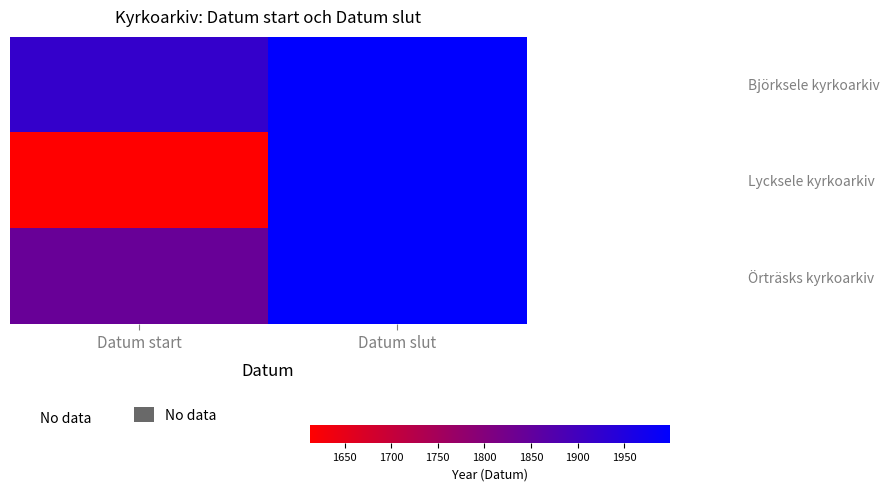

Which category has the highest value across all series?

Datum slut